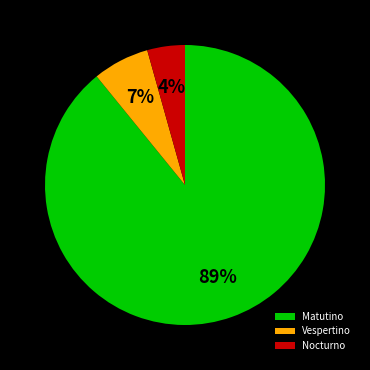

How many segments does this pie chart have?

3